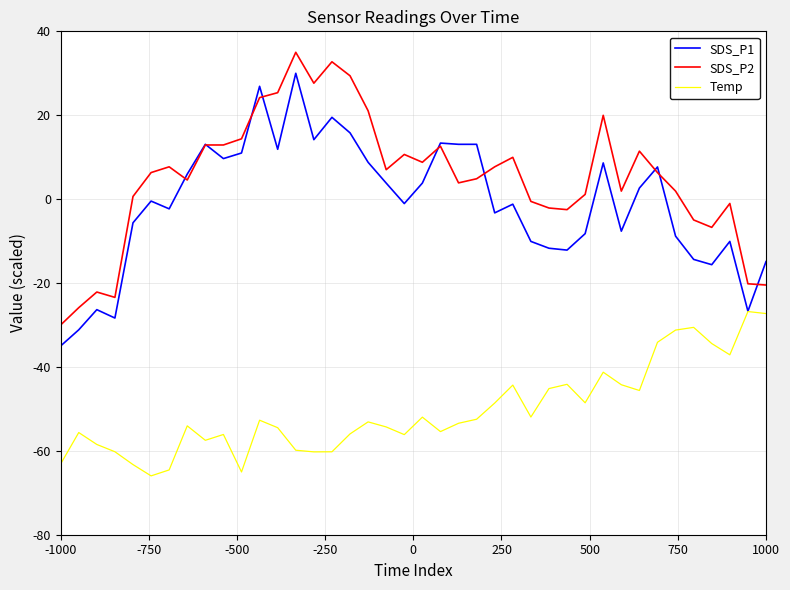

Rank the series by their maximum value, from lowest to highest.

Temp, SDS_P1, SDS_P2